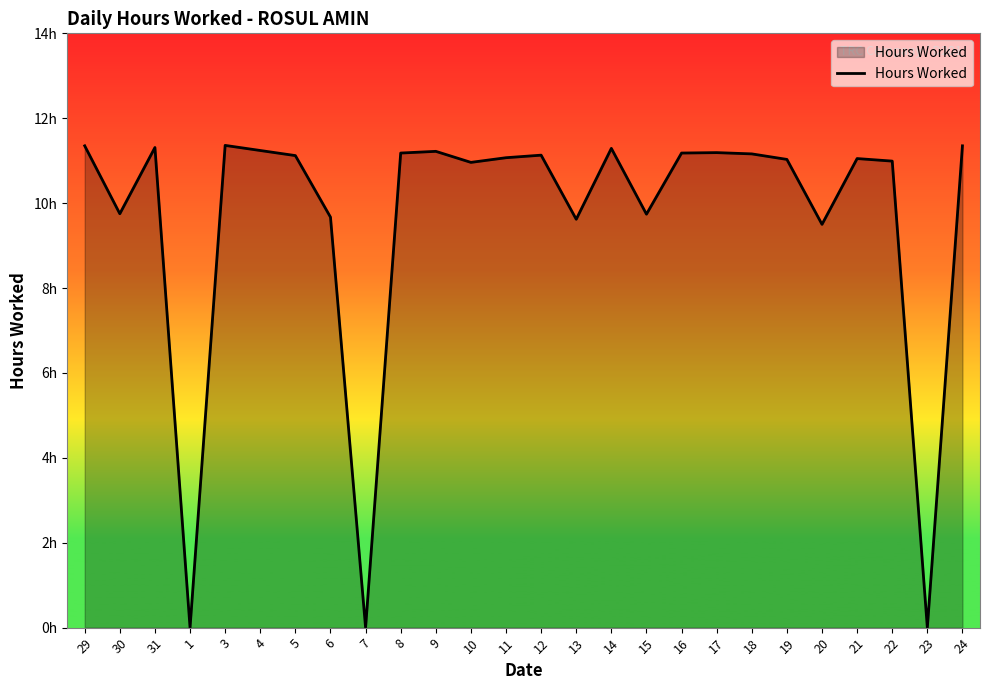

What is the difference between the maximum and minimum values?

11.4